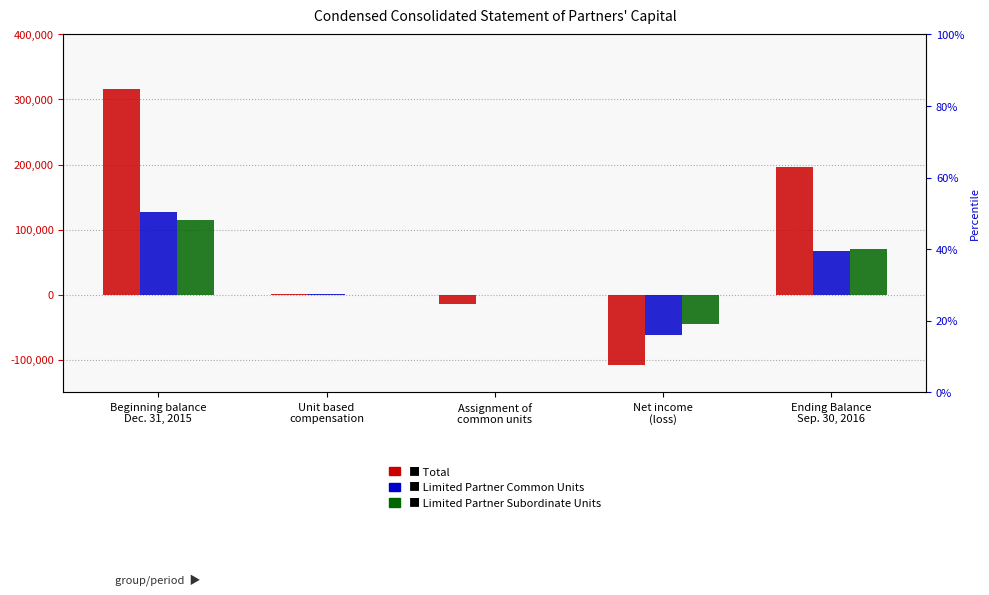

Read the Limited Partner Common Units value at Unit based
compensation, to the nearest 100.

1000